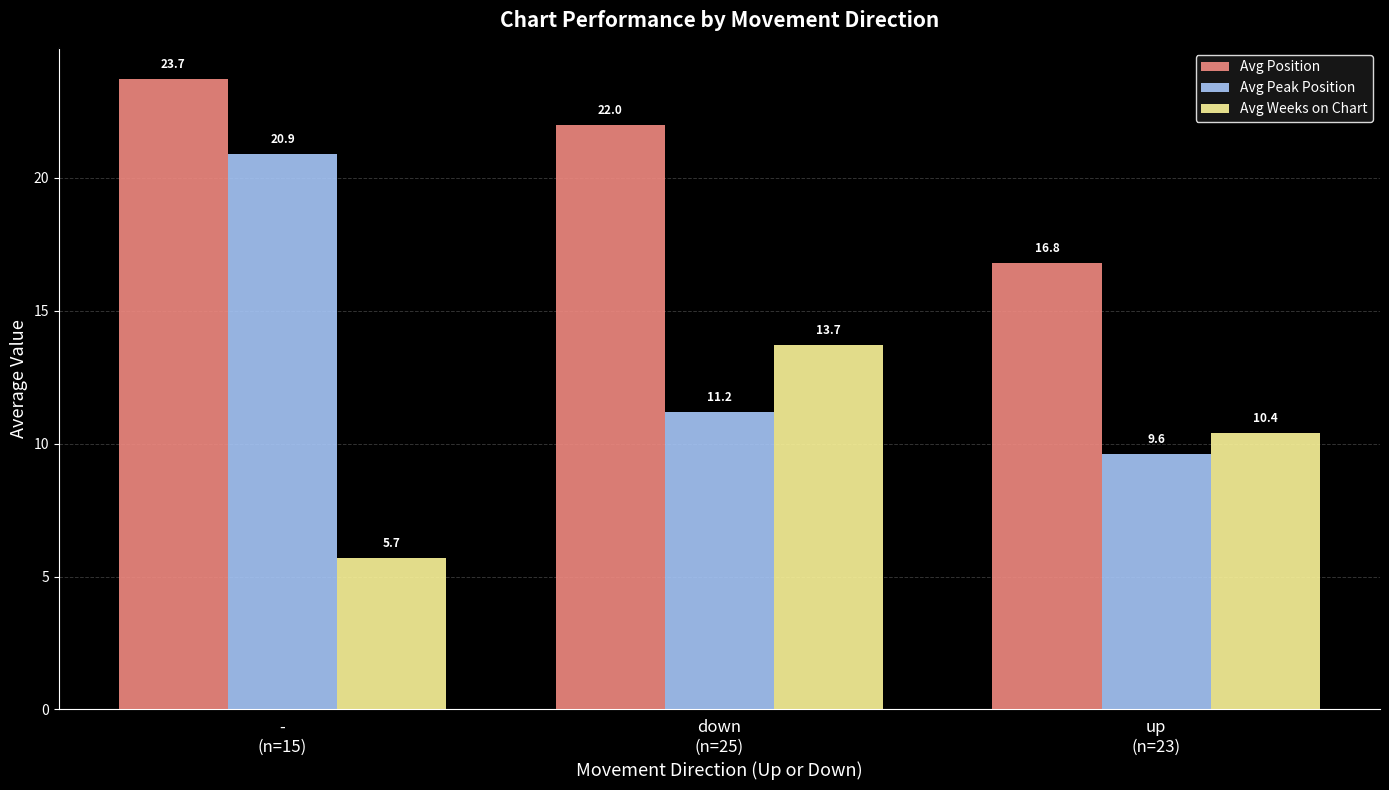

Which series has the widest spread of values?

Avg Peak Position